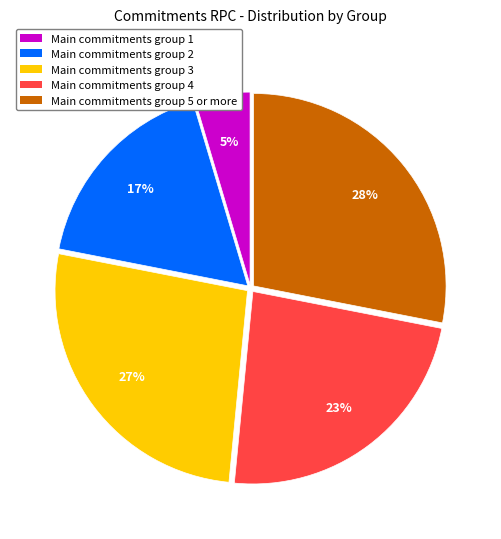

What percentage is the Main commitments group 2 slice, to the nearest percent?

17%